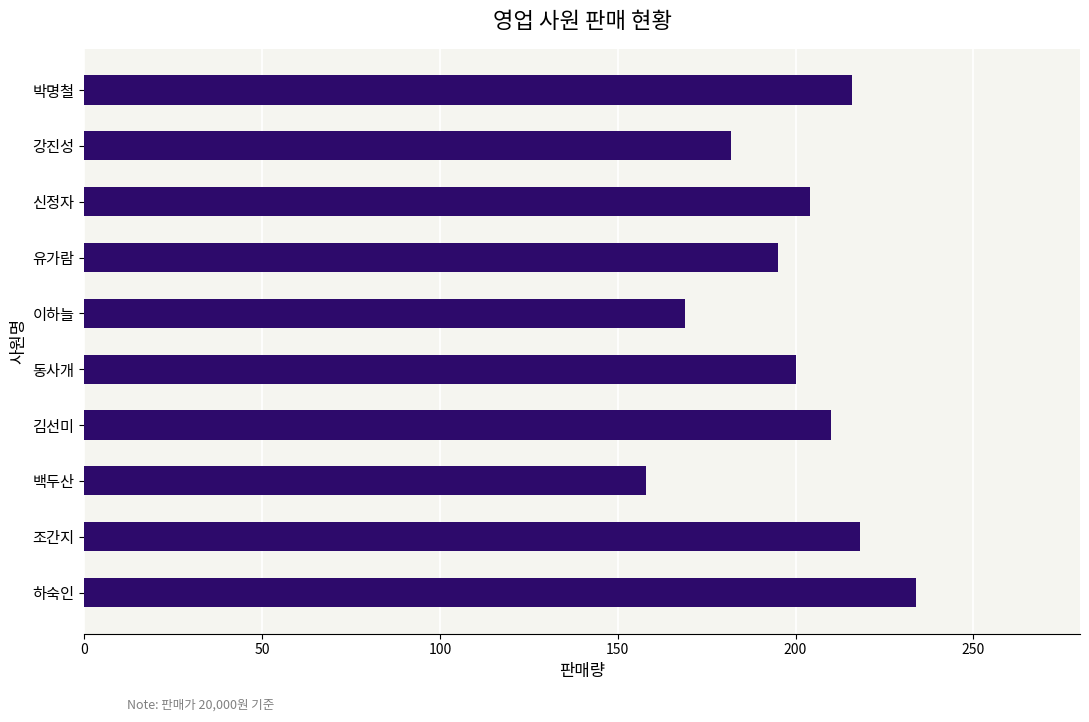

What is the average value?

199